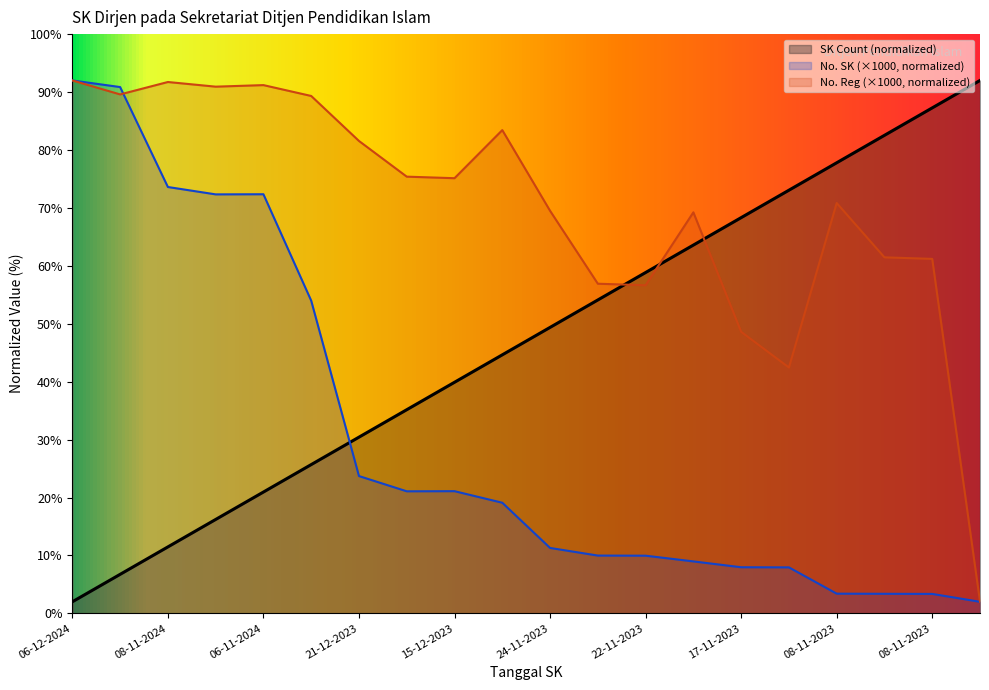

How many lines are shown in the chart?

3